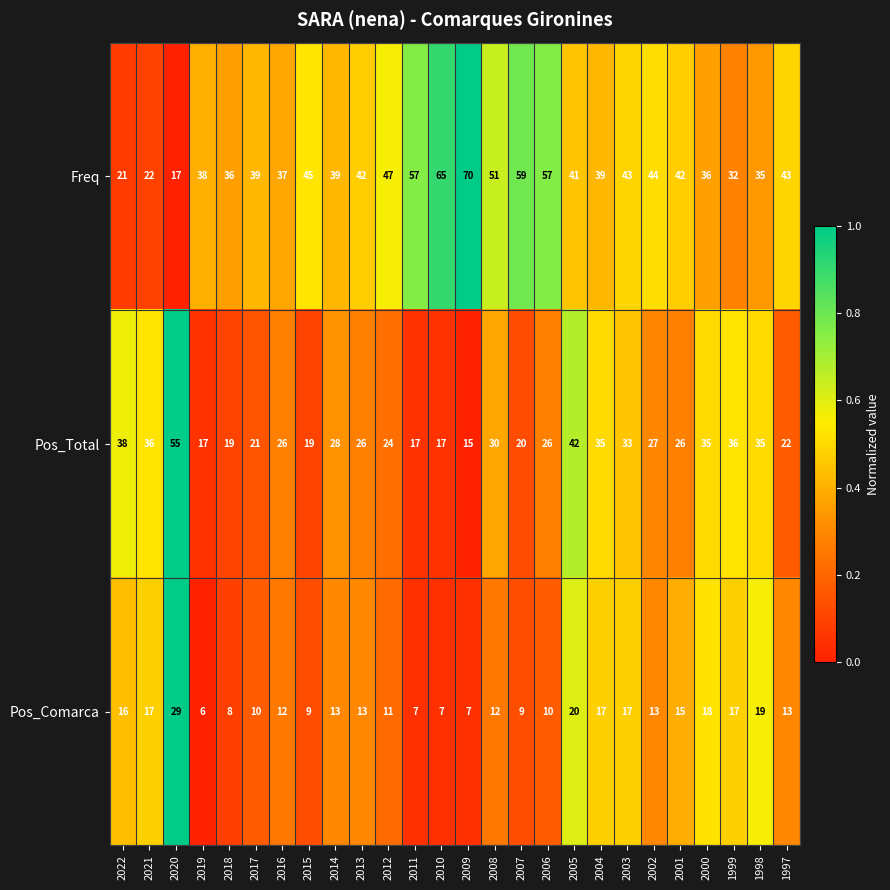

What is the difference between the highest and lowest values at 2018?

28